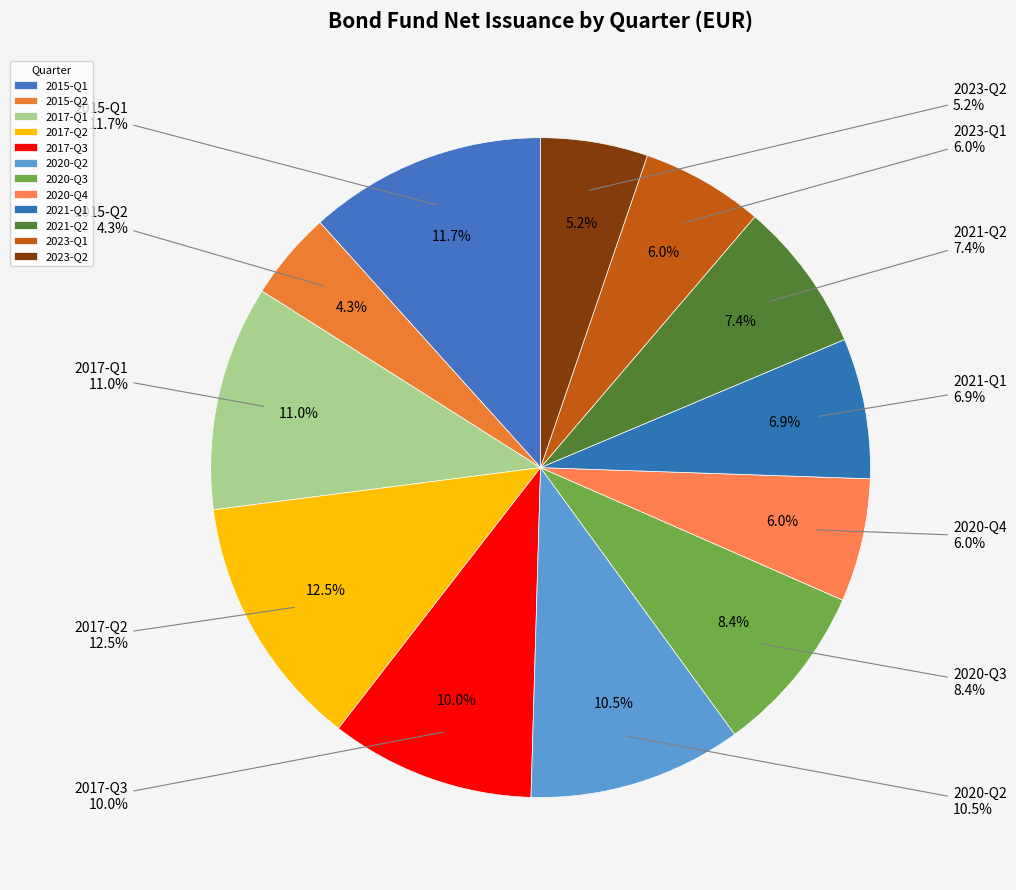

Count the number of slices in the pie.

12